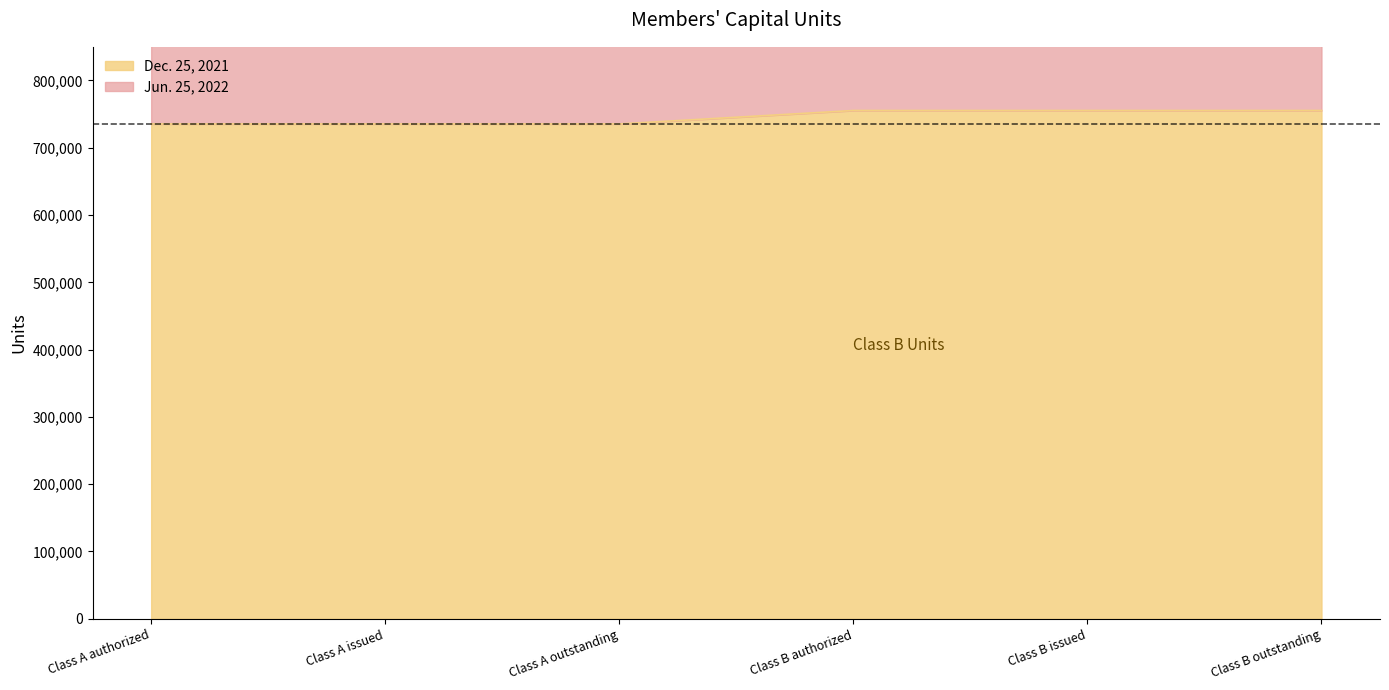

The Dec. 25, 2021 series shows 755385 at Class B authorized. True or false?

True